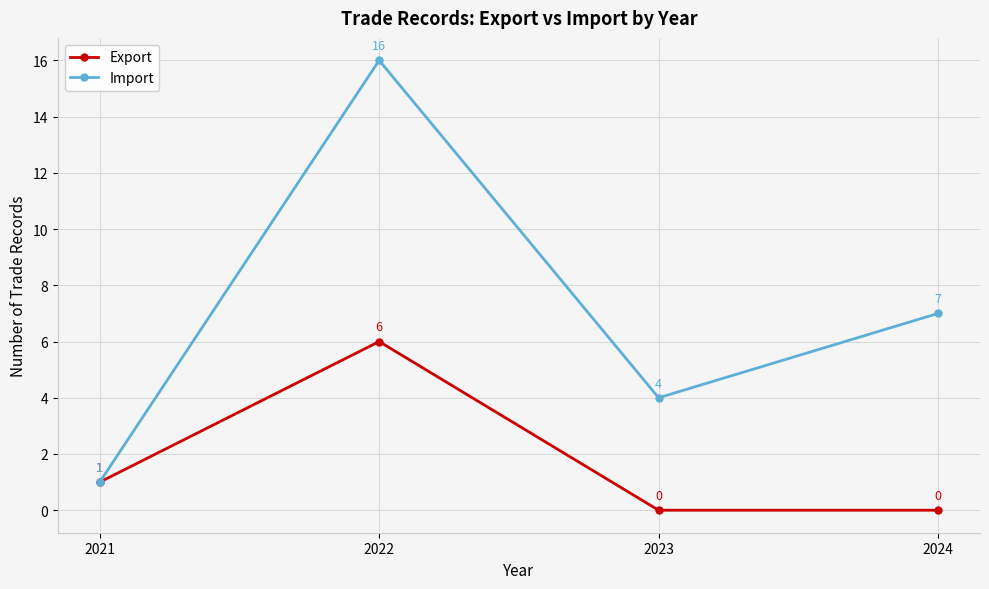

How many interior local peaks does the Import series have?

1